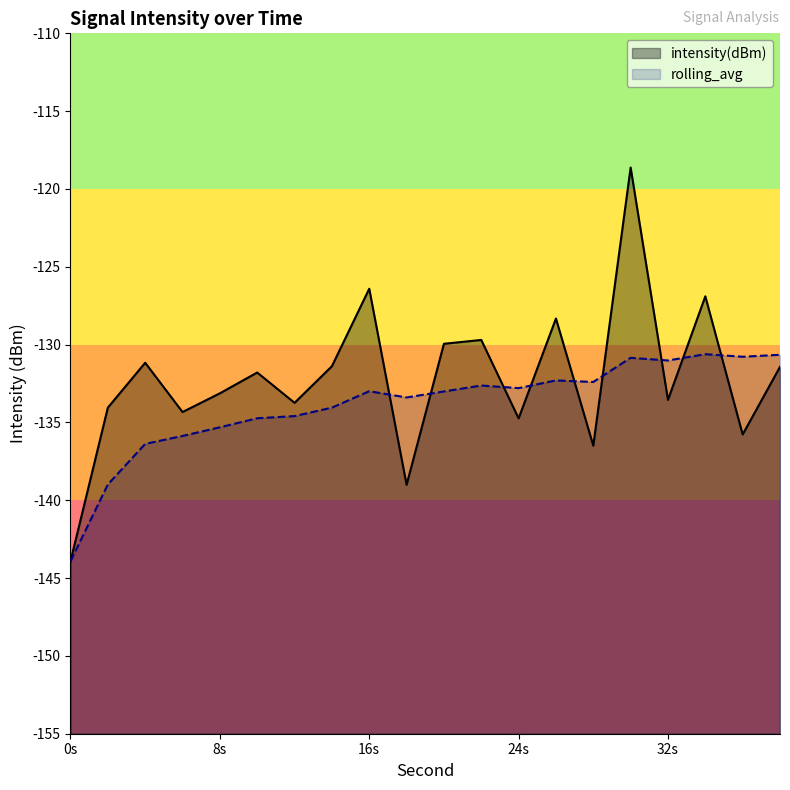

Rank the series by their maximum value, from highest to lowest.

intensity(dBm), rolling_avg